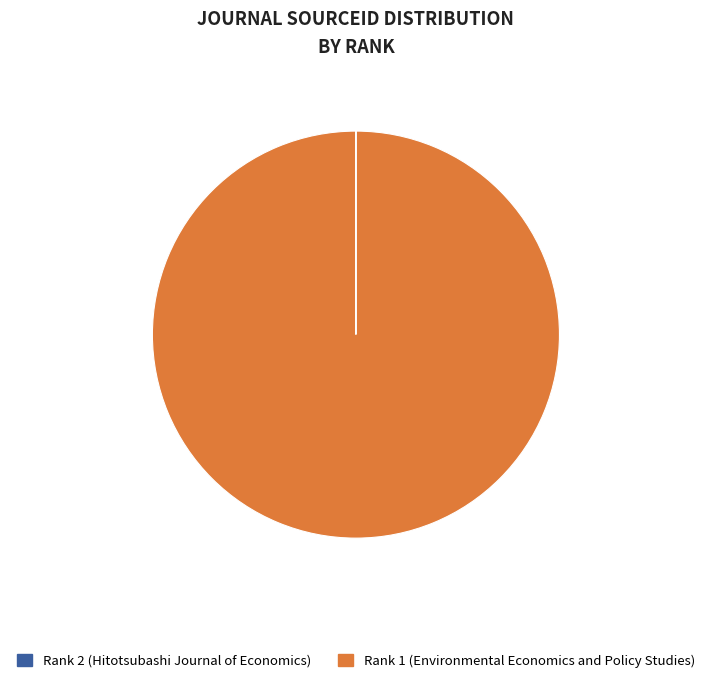

True or false: Rank 1 (Environmental Economics and Policy Studies) accounts for 100% of the total.

True